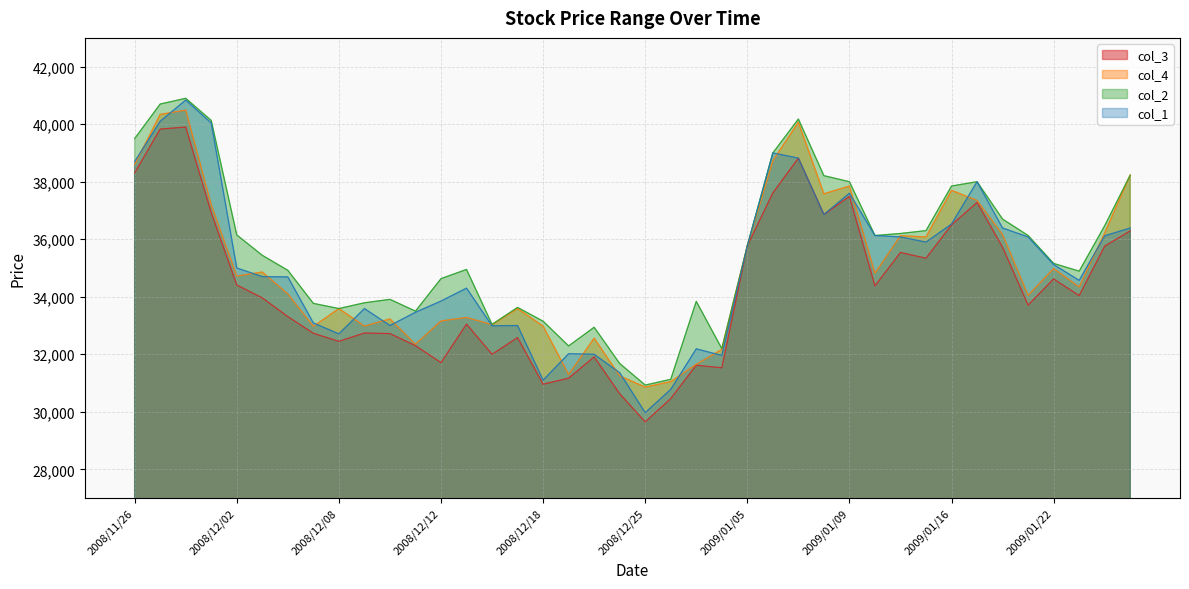

What is the maximum value shown in the chart?

40900